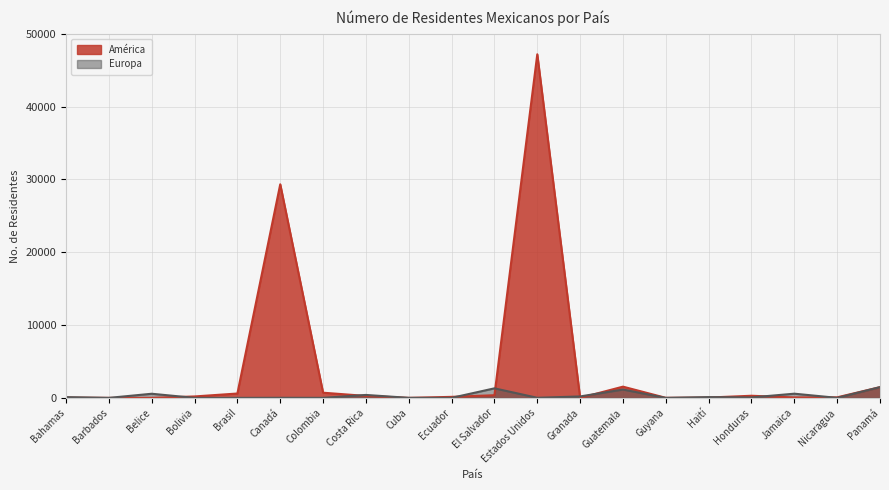

Which series ends up on top after the final intersection of Europa and América?

Europa